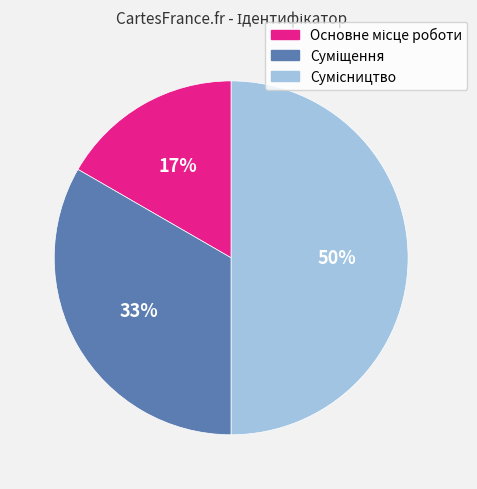

Count the number of slices in the pie.

3